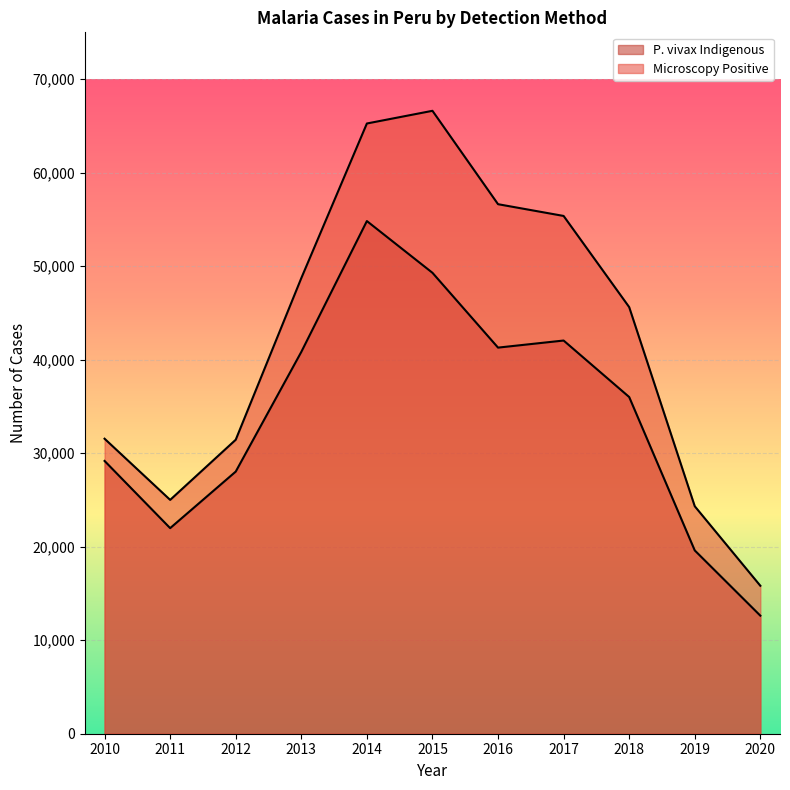

How many lines are shown in the chart?

2